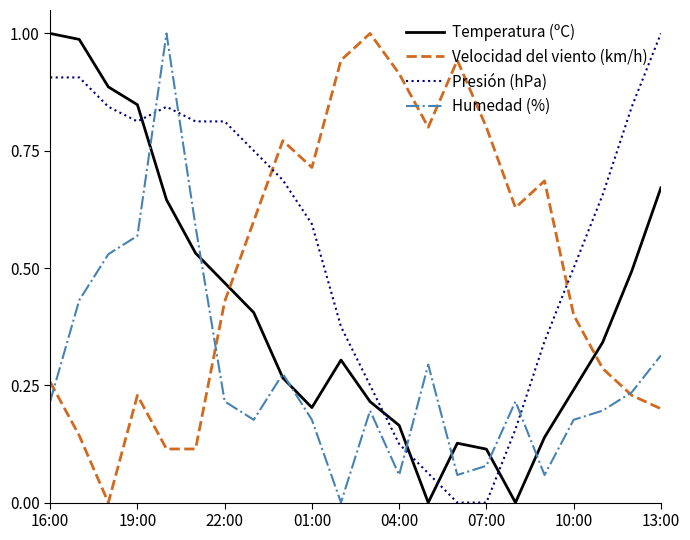

At how many categories does at least one series exceed 0?

22